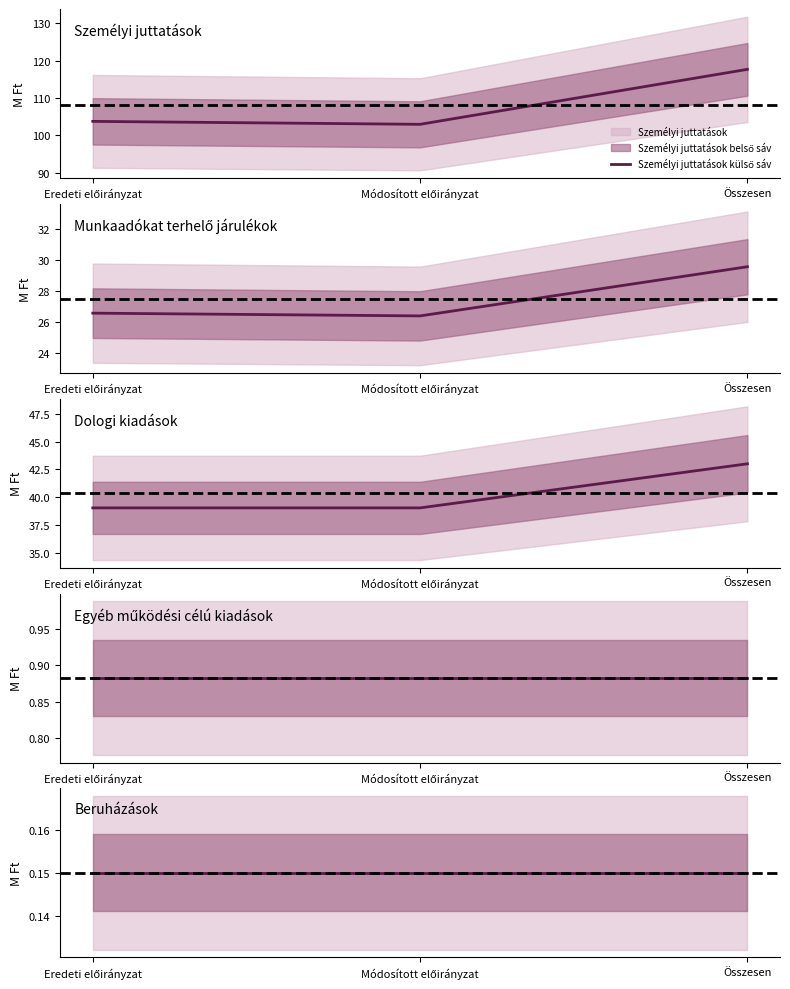

Reading left to right, transcribe all the data shown in this chart.

Személyi juttatások: 103.7	102.9	117.7
Munkaadókat terhelő járulékok: 26.6	26.4	29.6
Dologi kiadások: 39.0	39.0	43.0